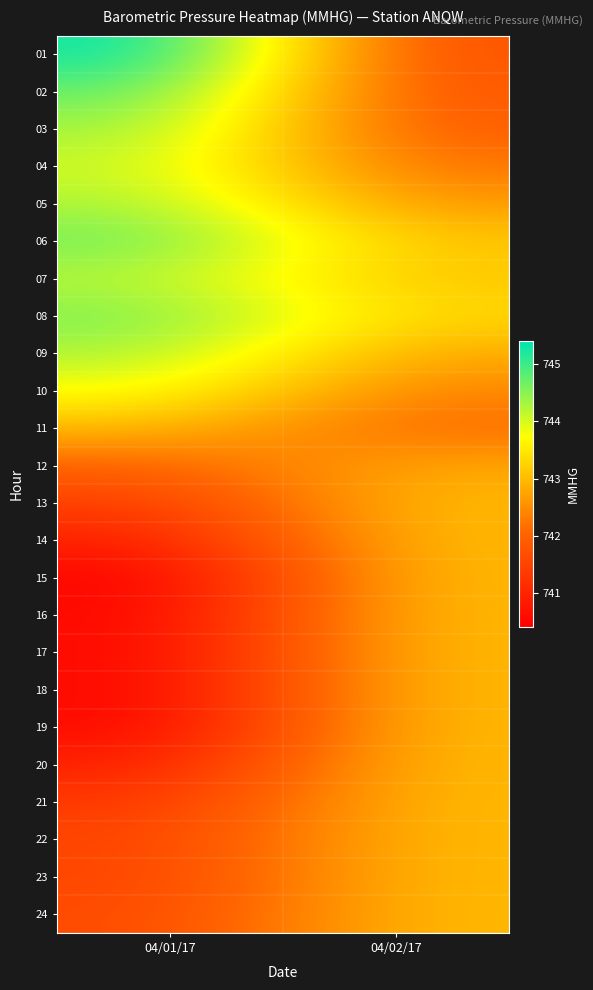

Reading left to right, what are all the values shown in this chart?

01: 04/01/17=745.4	04/02/17=741.7
02: 04/01/17=744.8	04/02/17=741.8
03: 04/01/17=744.4	04/02/17=741.9
04: 04/01/17=744.1	04/02/17=742.2
05: 04/01/17=744.3	04/02/17=742.6
06: 04/01/17=744.7	04/02/17=743.1
07: 04/01/17=744.2	04/02/17=743.1
08: 04/01/17=744.6	04/02/17=743.3
09: 04/01/17=744.3	04/02/17=742.8
10: 04/01/17=743.8	04/02/17=742.4
11: 04/01/17=743.0	04/02/17=742.1
12: 04/01/17=742.0	04/02/17=742.8
13: 04/01/17=741.4	04/02/17=743.0
14: 04/01/17=740.9	04/02/17=743.0
15: 04/01/17=740.4	04/02/17=743.0
16: 04/01/17=740.5	04/02/17=743.0
17: 04/01/17=740.5	04/02/17=743.0
18: 04/01/17=740.5	04/02/17=743.0
19: 04/01/17=740.5	04/02/17=743.0
20: 04/01/17=740.9	04/02/17=743.0
21: 04/01/17=741.3	04/02/17=743.0
22: 04/01/17=741.5	04/02/17=743.0
23: 04/01/17=741.5	04/02/17=743.0
24: 04/01/17=741.6	04/02/17=743.0